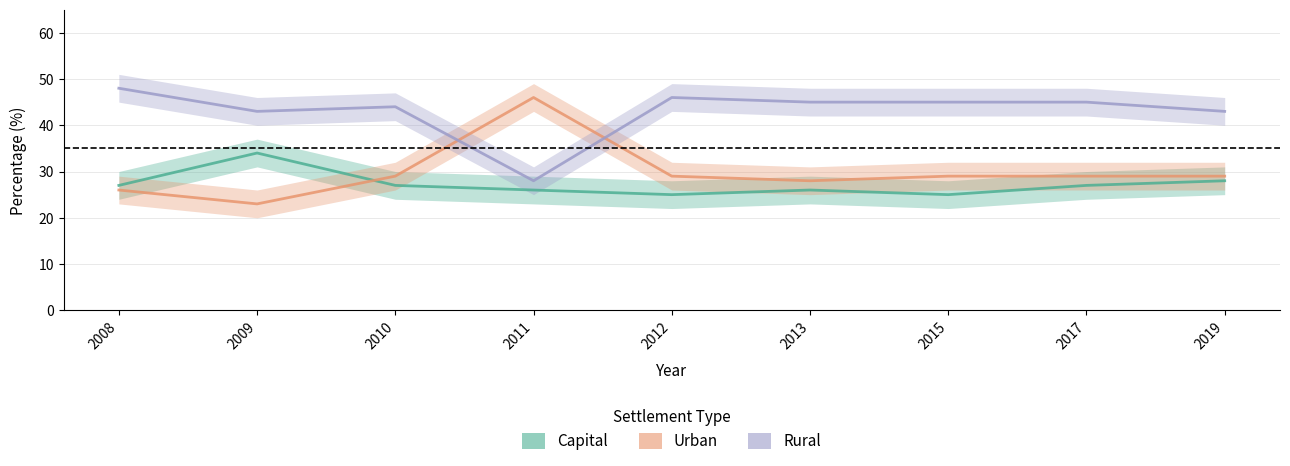

List the series in order of their peak value, highest first.

Rural, Urban, Capital